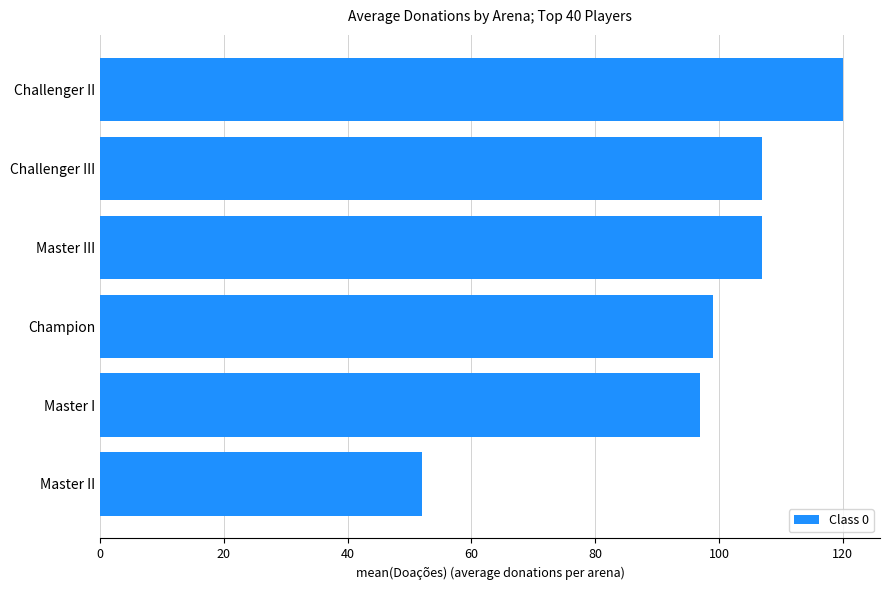

Is it true that the value at Challenger II is 120?

True